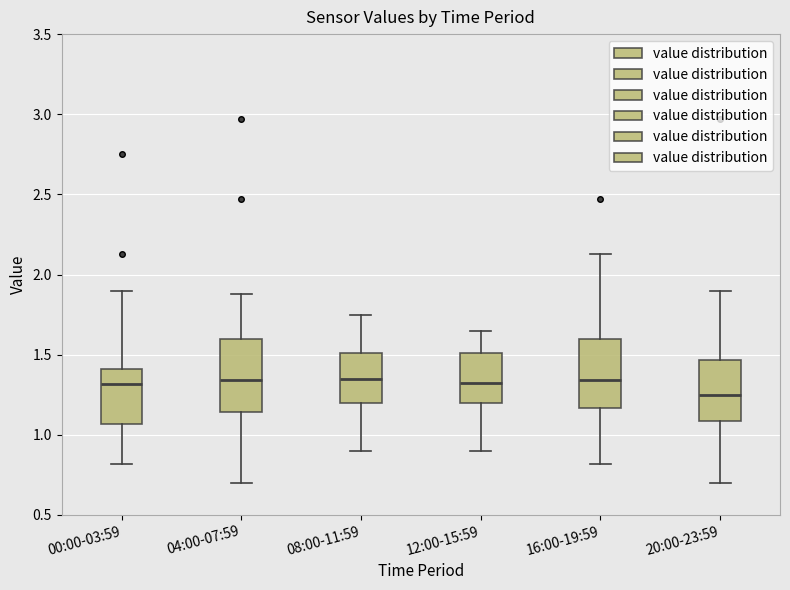

Reading left to right, transcribe this box plot: for each box, give where its median line is, the range the box spans, and where its two whiskers end, as read against the y-axis. The values are not printed on the chart, so give them approximately, as read against the axis.

00:00-03:59: median 1.30, box 1.05 to 1.40, whiskers 0.80 to 1.90
04:00-07:59: median 1.35, box 1.15 to 1.60, whiskers 0.70 to 1.90
08:00-11:59: median 1.35, box 1.20 to 1.50, whiskers 0.90 to 1.75
12:00-15:59: median 1.35, box 1.20 to 1.50, whiskers 0.90 to 1.65
16:00-19:59: median 1.35, box 1.15 to 1.60, whiskers 0.80 to 2.15
20:00-23:59: median 1.25, box 1.10 to 1.45, whiskers 0.70 to 1.90